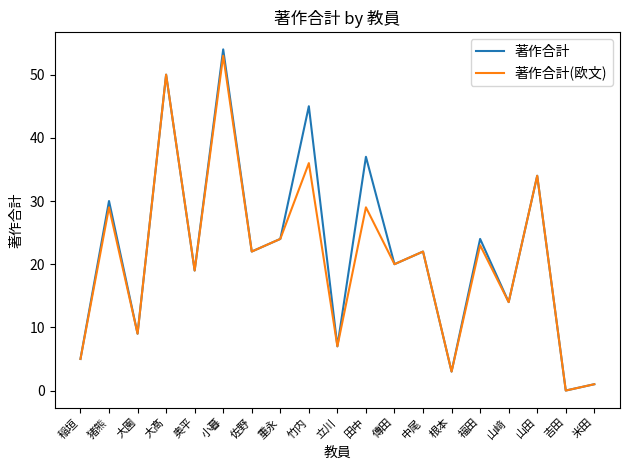

The 著作合計(欧文) series shows 7 at 立川. True or false?

True